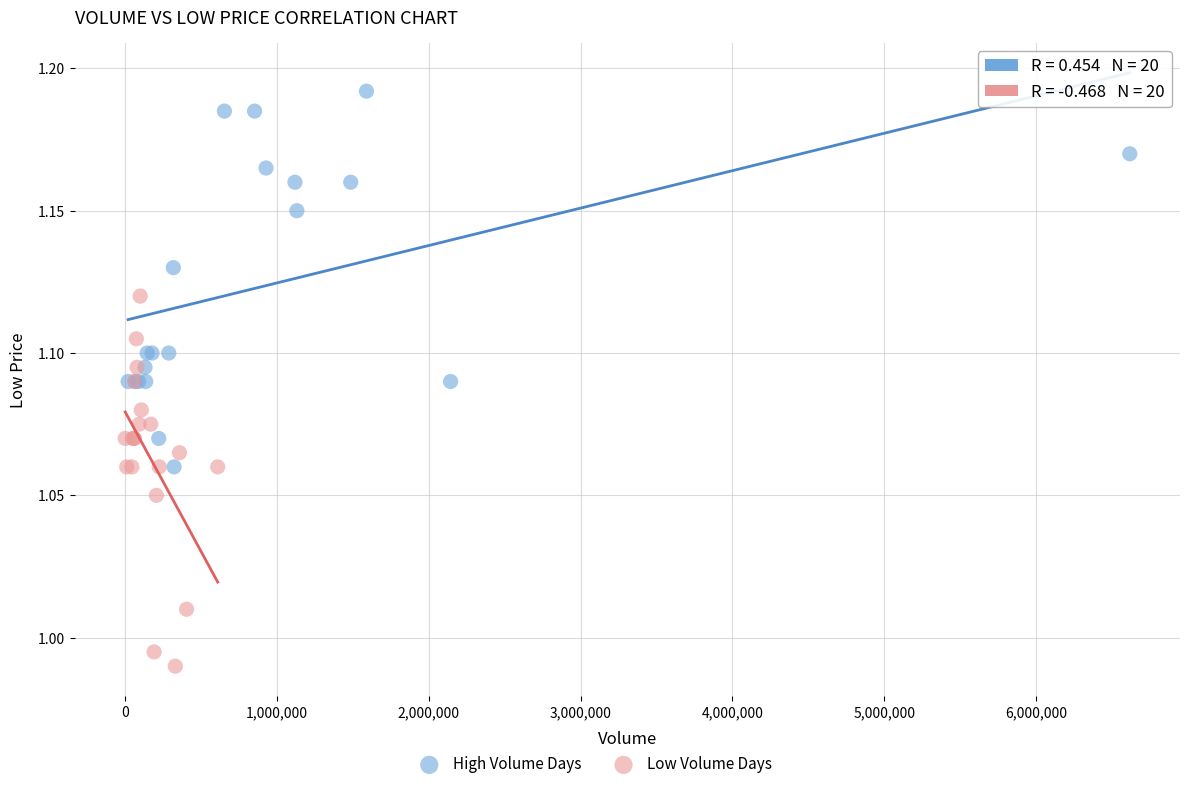

Which series contains the highest Y value?

High Volume Days